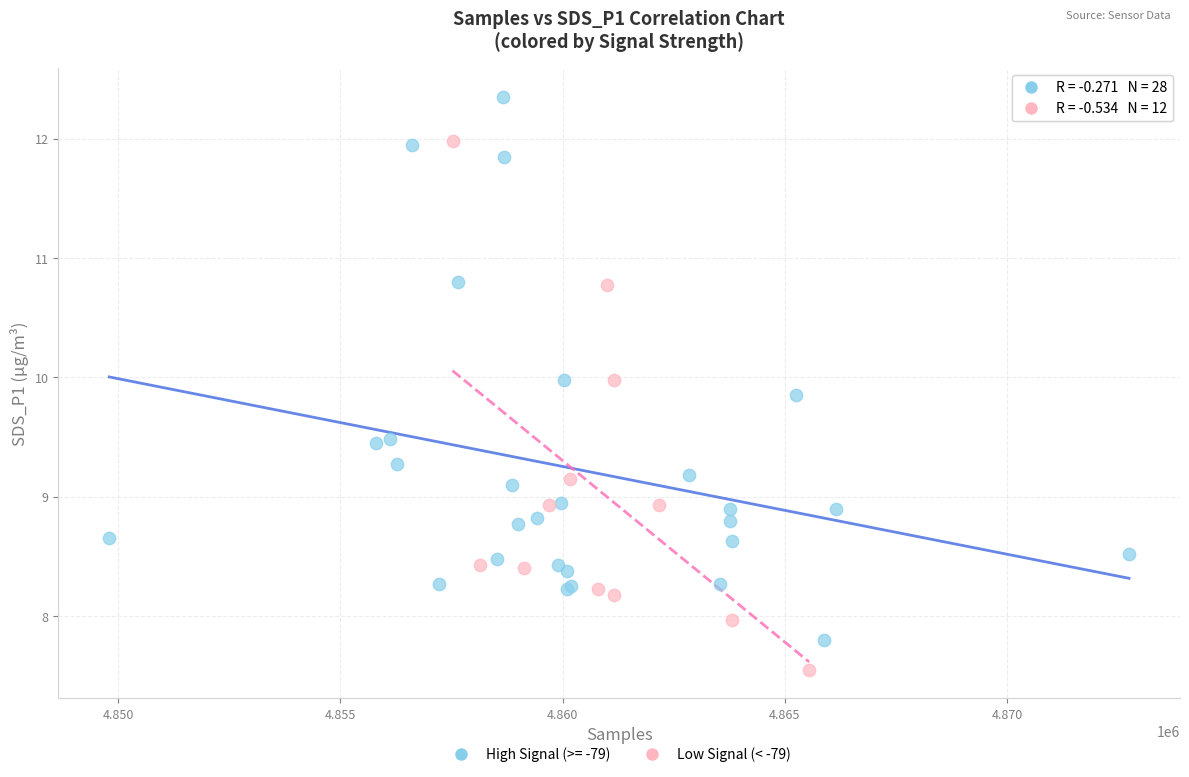

Which series reaches the minimum Y coordinate?

Low Signal (< -79)